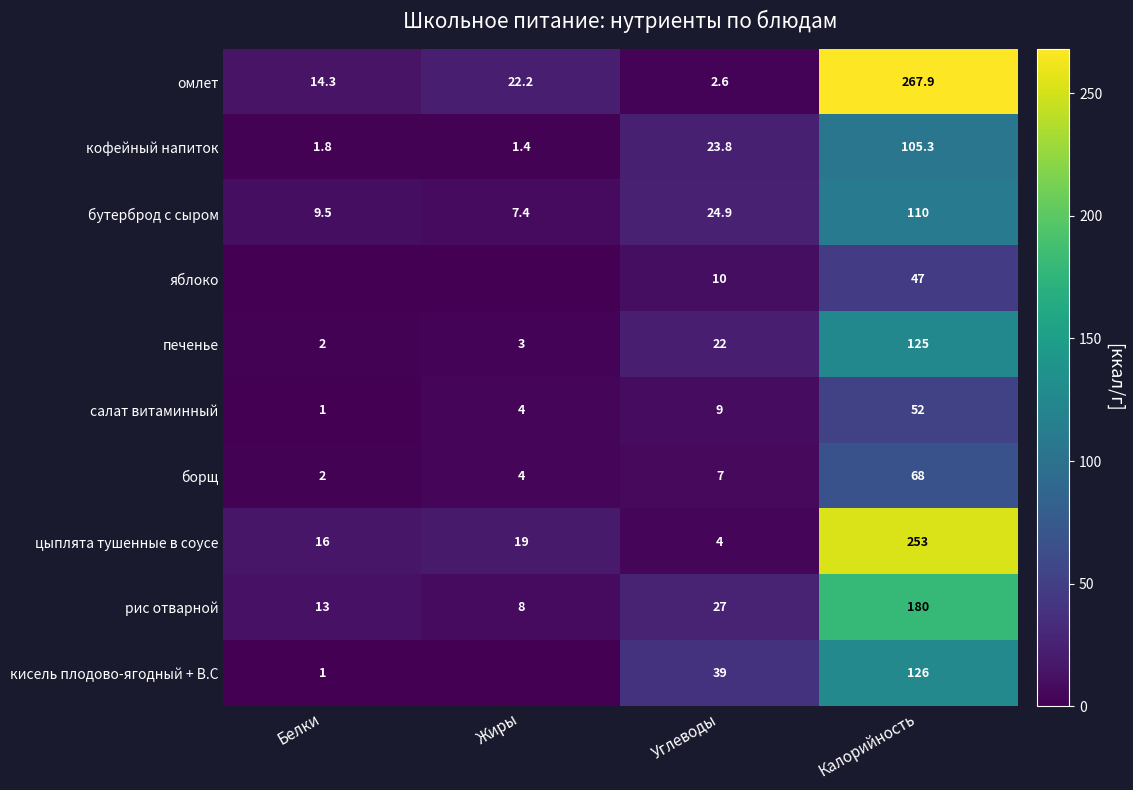

What is the highest value of the салат витаминный series?

52.0